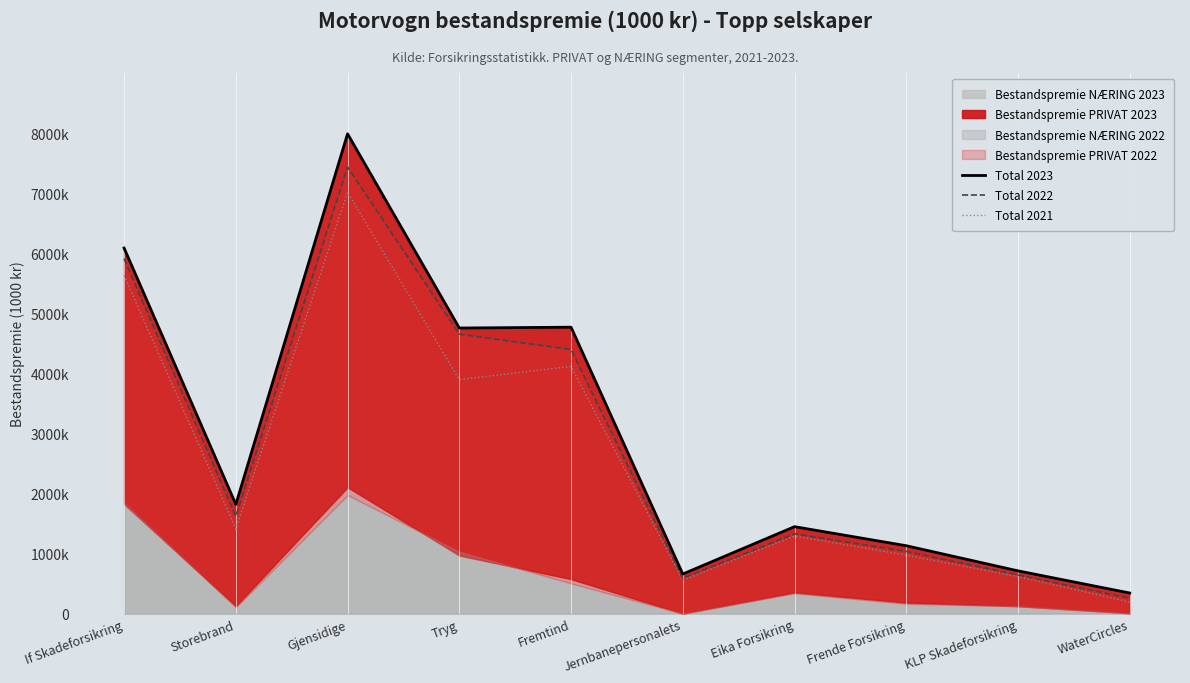

Is it true that Total 2022 equals 2190554 at If Skadeforsikring?

False